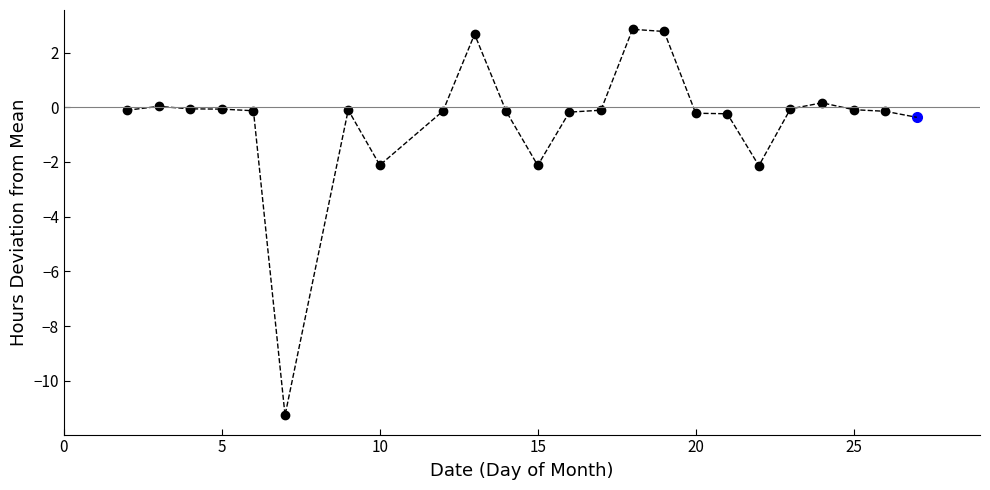

What is the greatest value displayed?

2.9